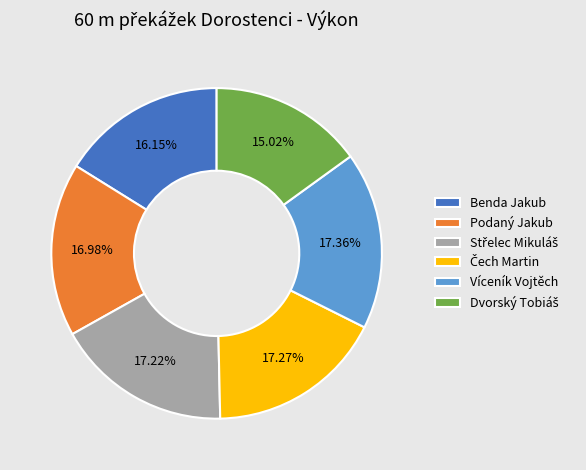

Is Podaný Jakub the majority of the pie?

No